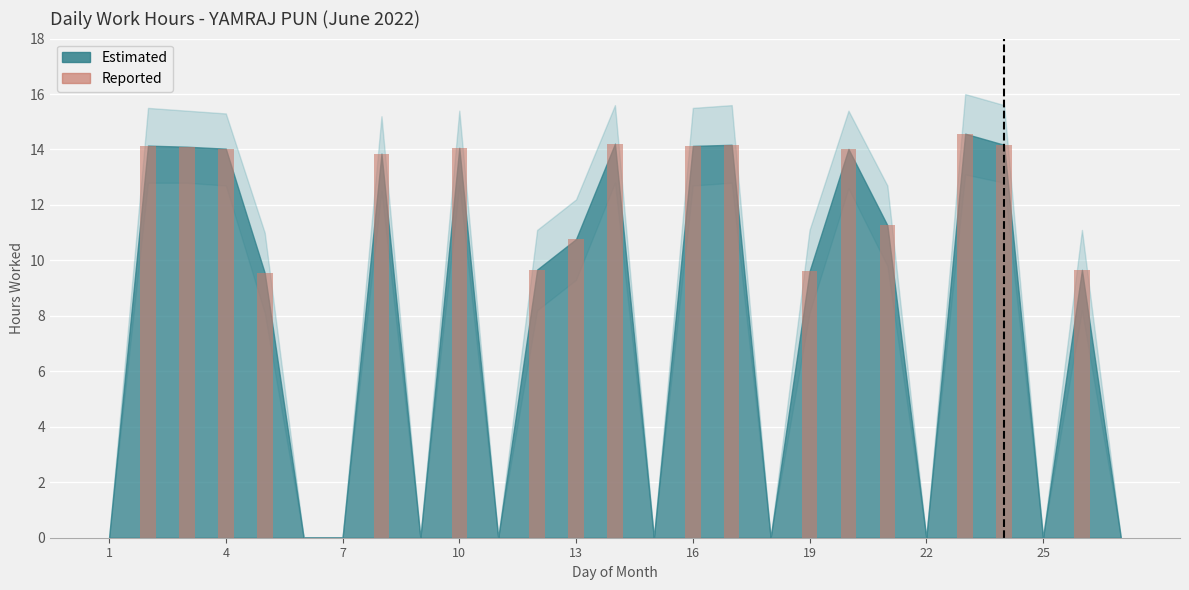

What is the sum of all values?

216.0